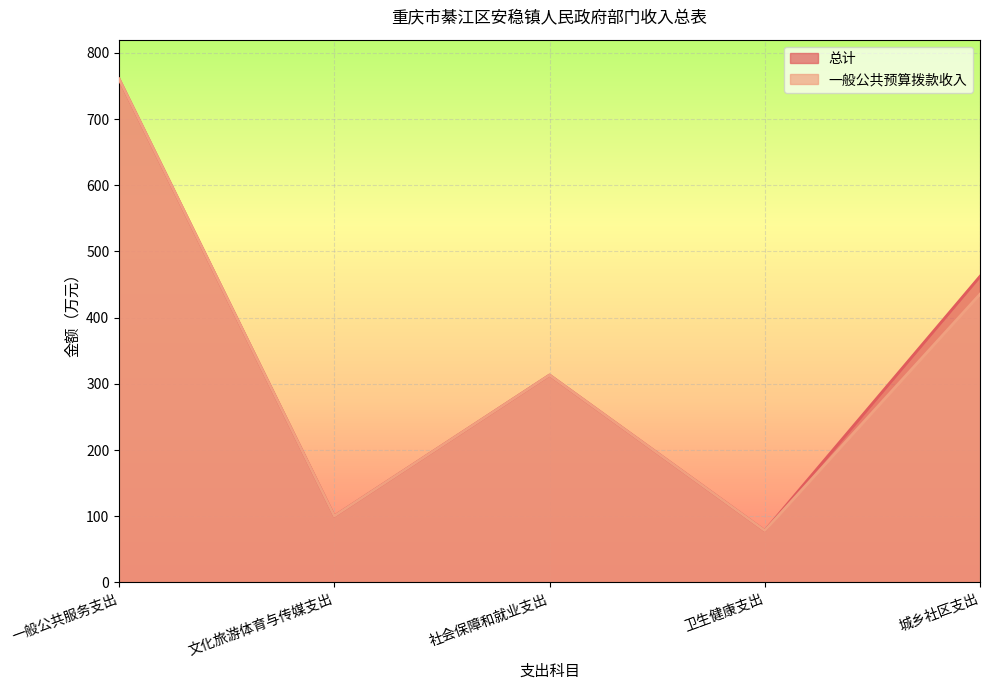

What position from the left is 一般公共服务支出?

1